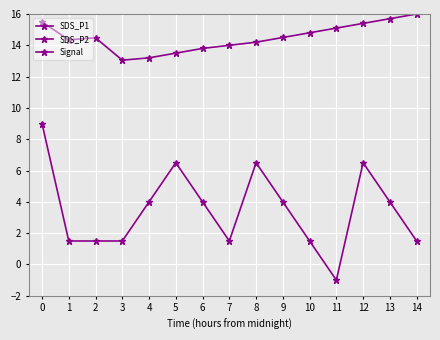

Where is Signal nearest to the value 4?

4